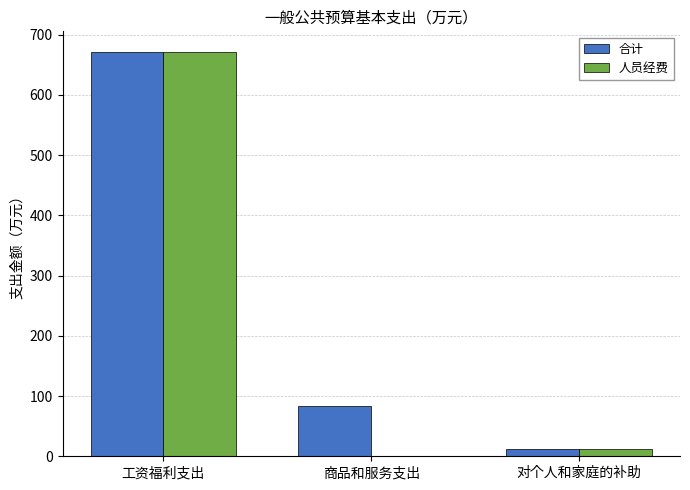

Does the chart contain stacked bars?

No